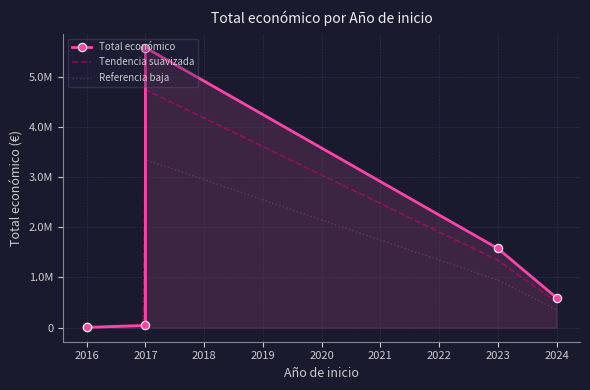

True or false: the data shows 1103041 at 2023.

False